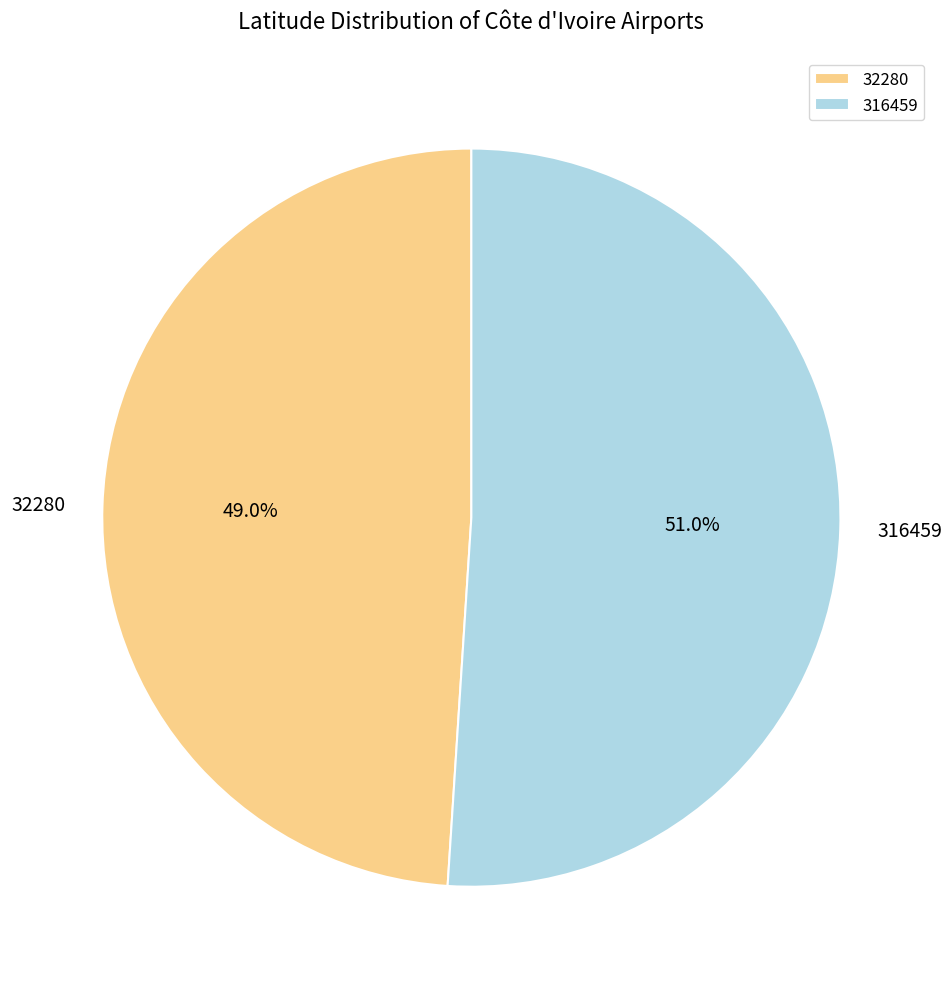

Combined, do 32280 and 316459 account for over 50%?

Yes